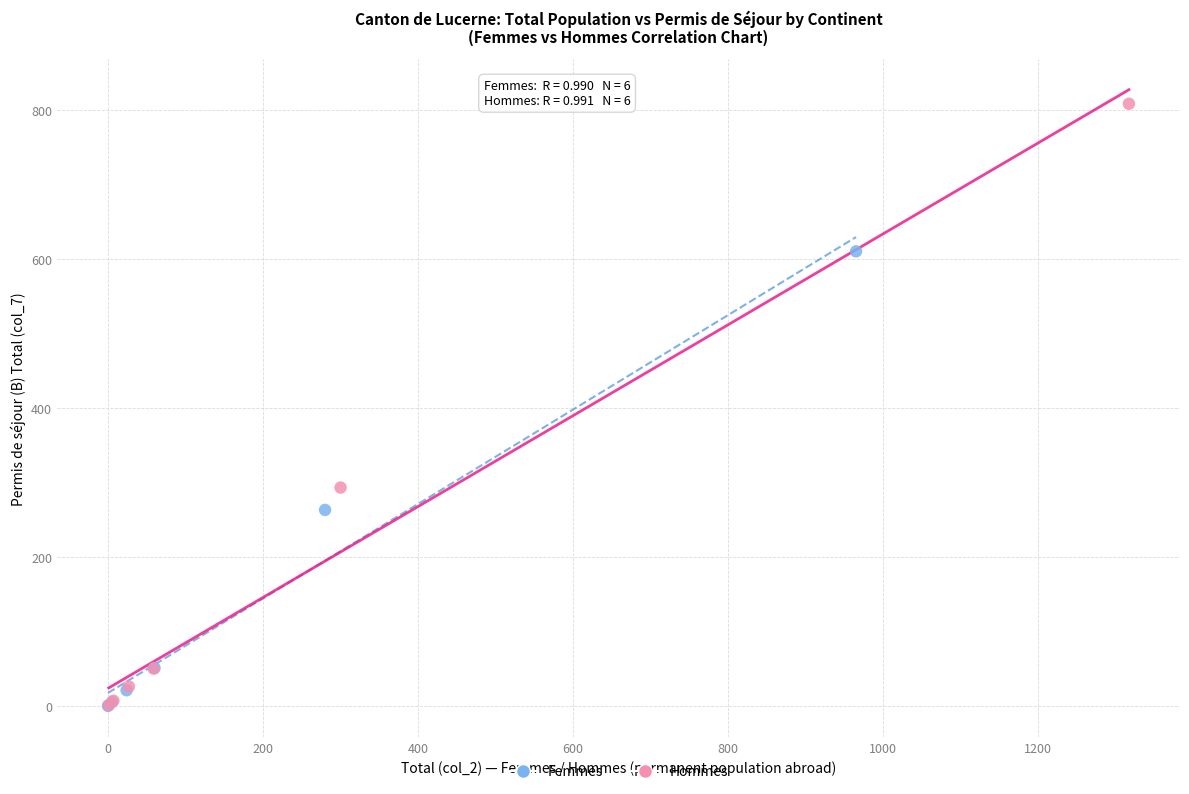

Which series has the largest Y range (max minus min)?

Hommes